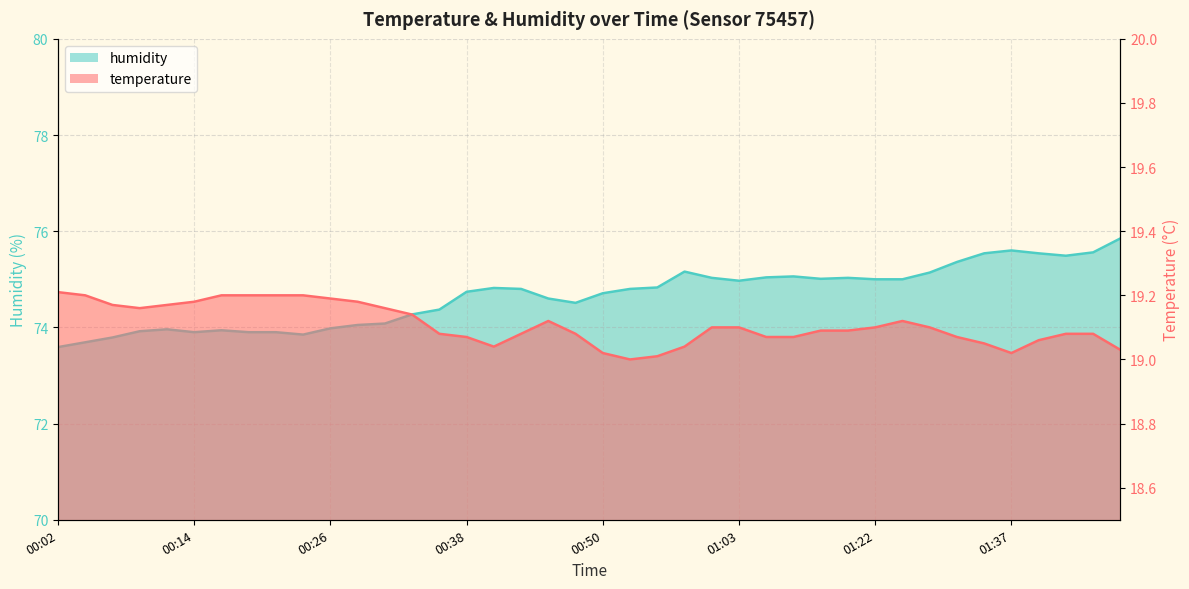

What is the difference between the temperature values at 01:29 and 00:53?

0.1